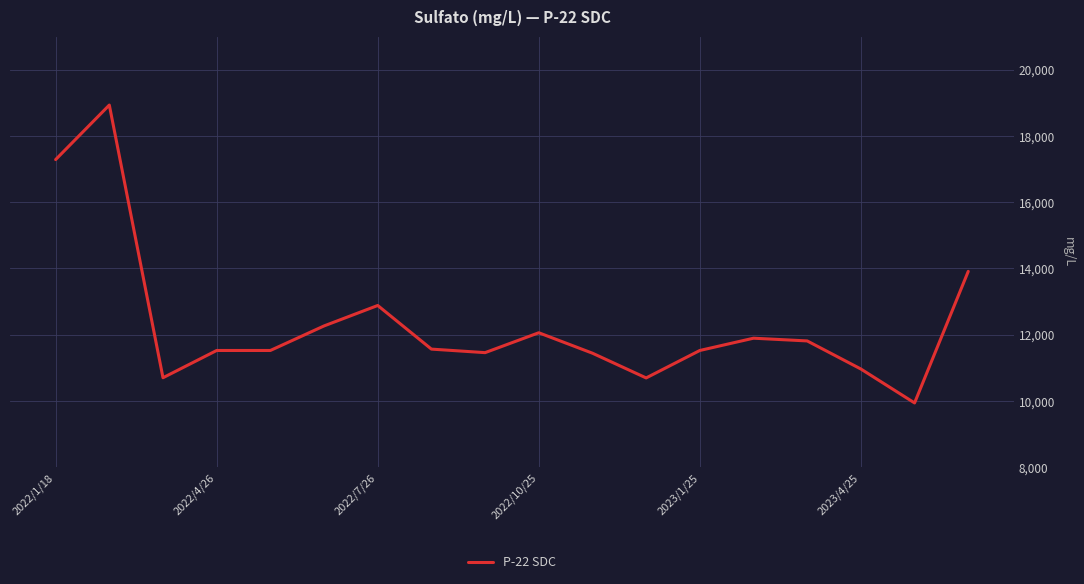

What is the minimum value shown in the chart?

9941.1